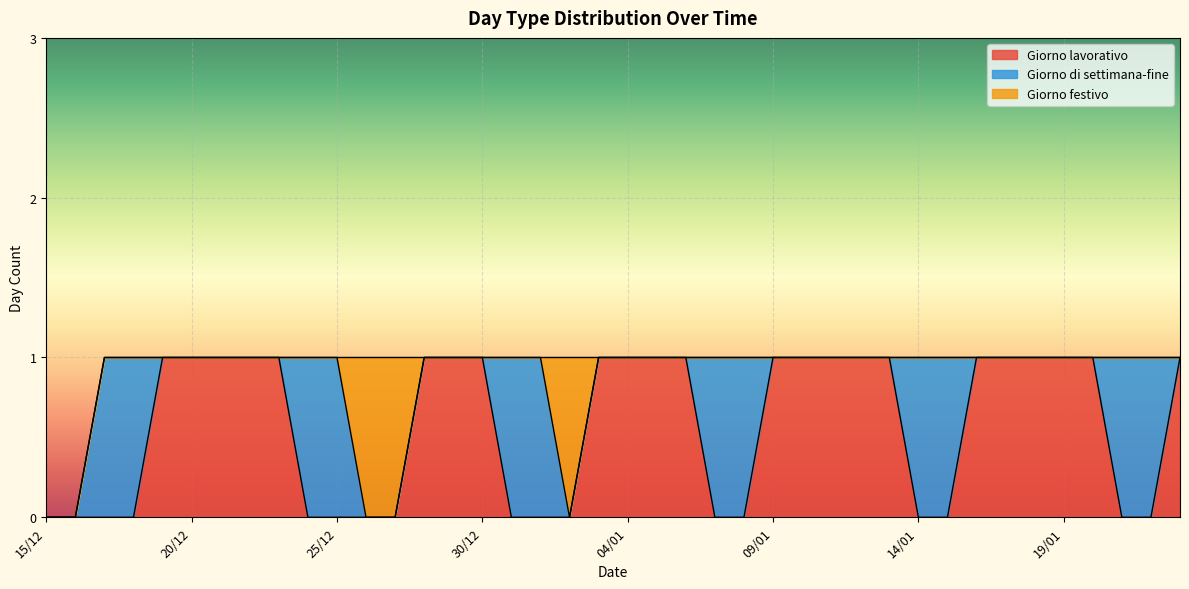

How many intersections are there between Giorno di settimana-fine and Giorno festivo?

2